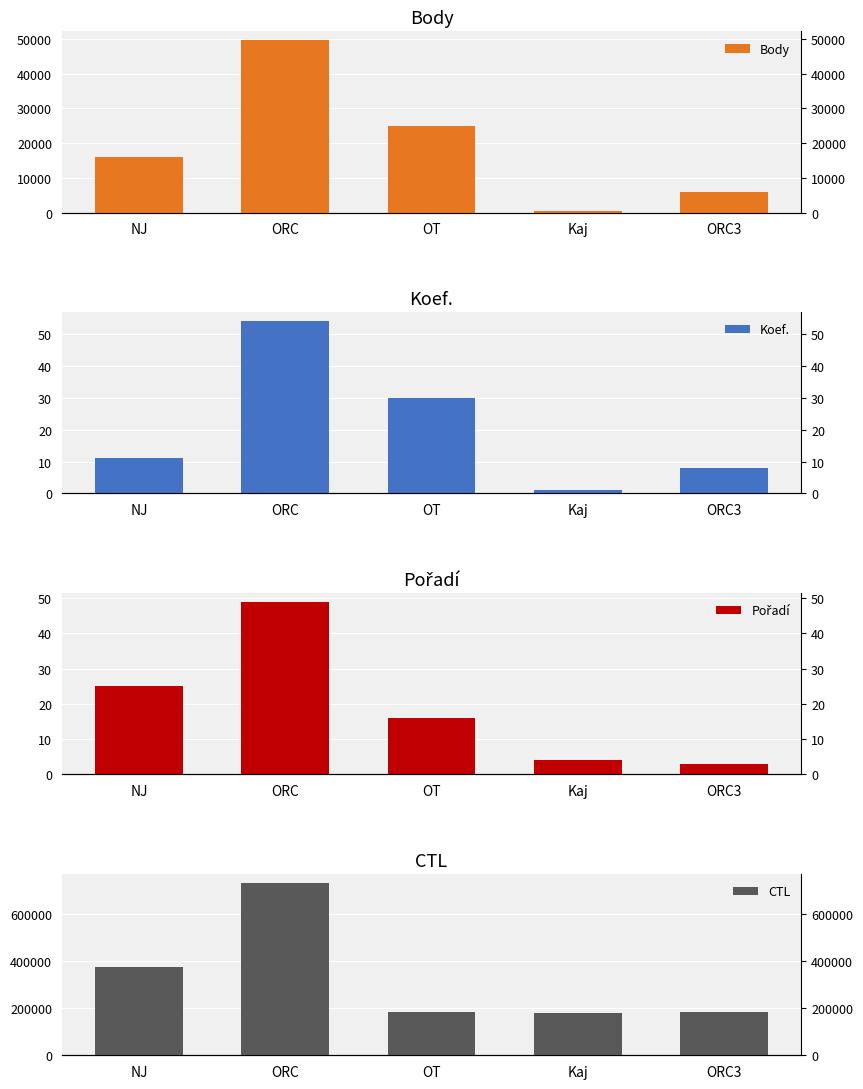

What is the difference between the highest and lowest values at NJ?

376156